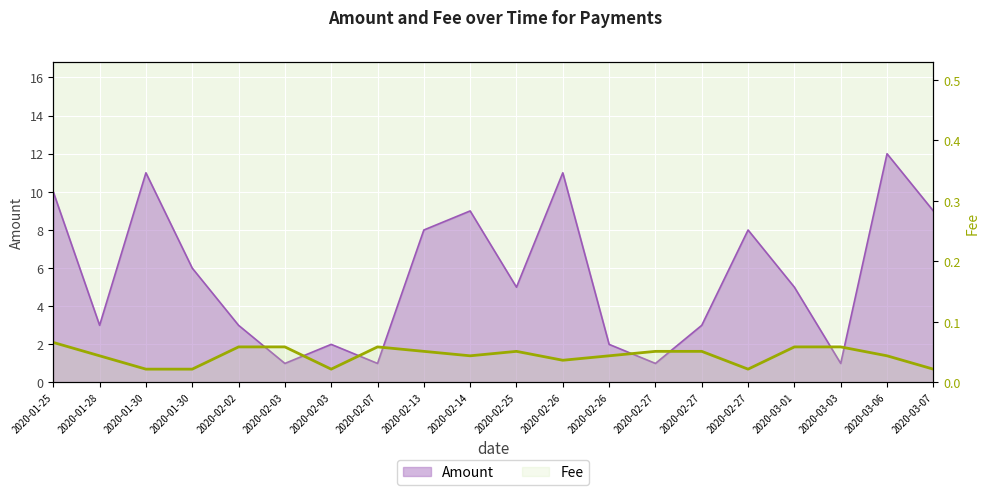

What is the label of the 20th point from the left?

2020-03-07